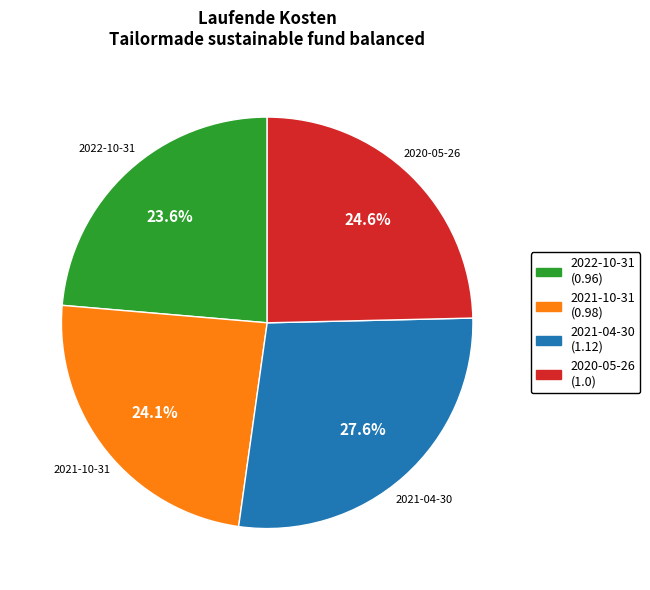

Does 2021-10-31 account for over 50% of the chart?

No